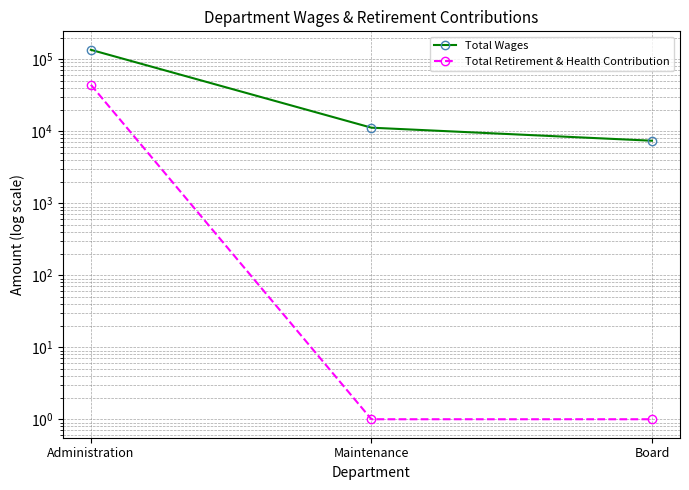

How many data points in Total Wages are less than 11191?

1